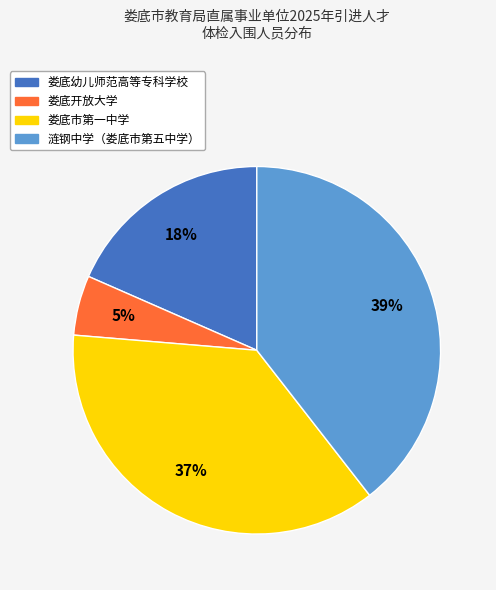

To the nearest percent, what is the difference between the largest and smallest slice percentages?

34%